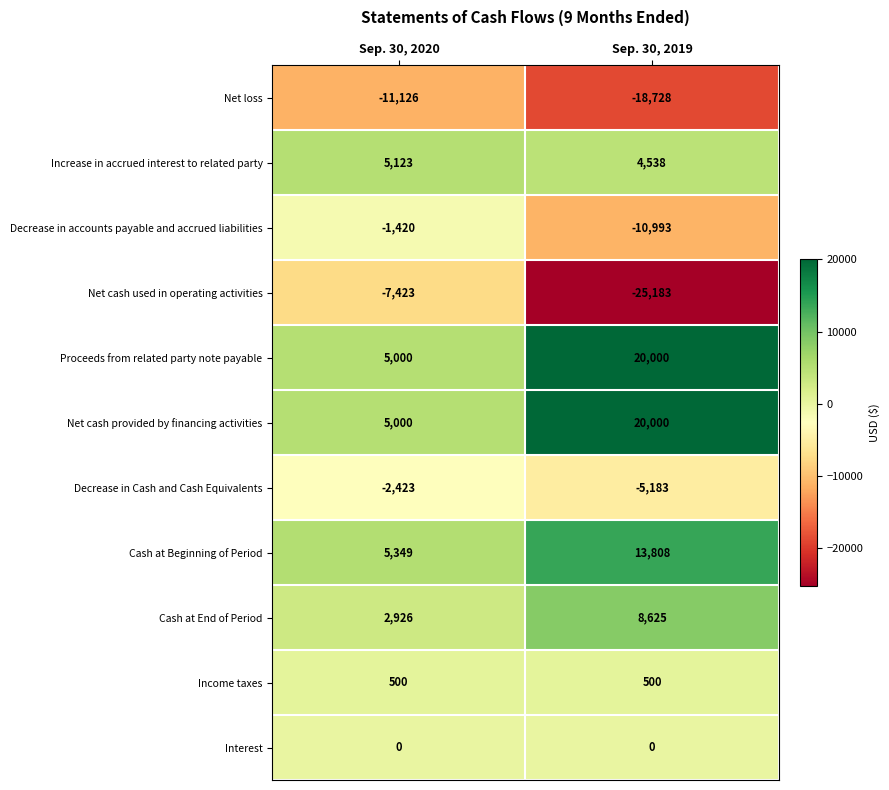

What is the difference between the maximum and minimum values in the Cash at Beginning of Period series?

8459